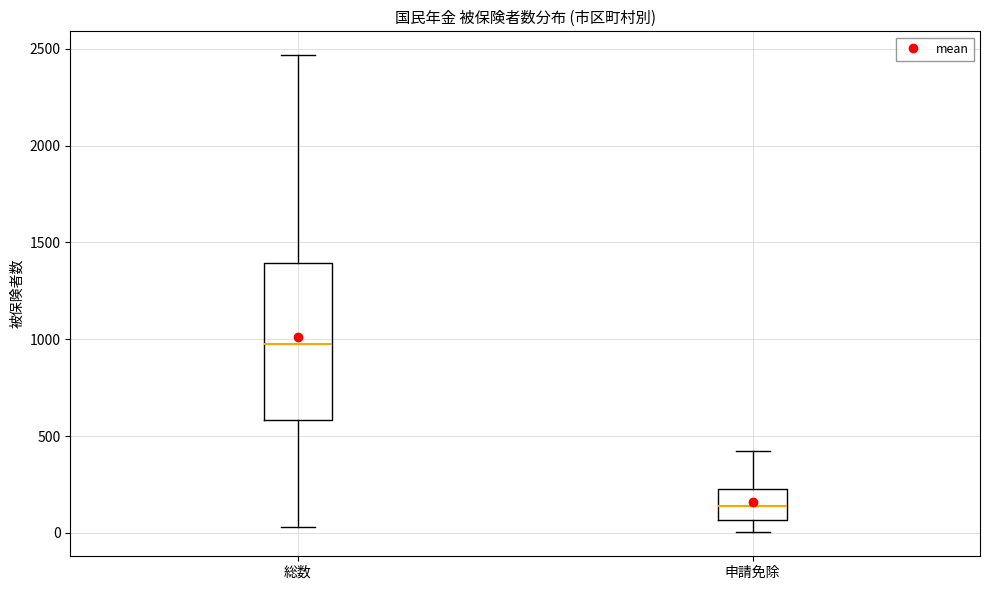

Reading left to right, transcribe this box plot: for each box, give where its median line is, the range the box spans, and where its two whiskers end, as read against the y-axis. The values are not printed on the chart, so give them approximately, as read against the axis.

総数: median 1000, box 600 to 1400, whiskers 50 to 2450
申請免除: median 150, box 50 to 200, whiskers 0 to 400